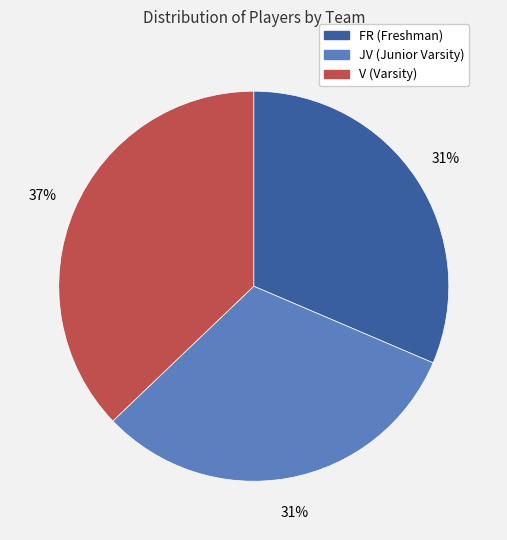

How many segments does this pie chart have?

3